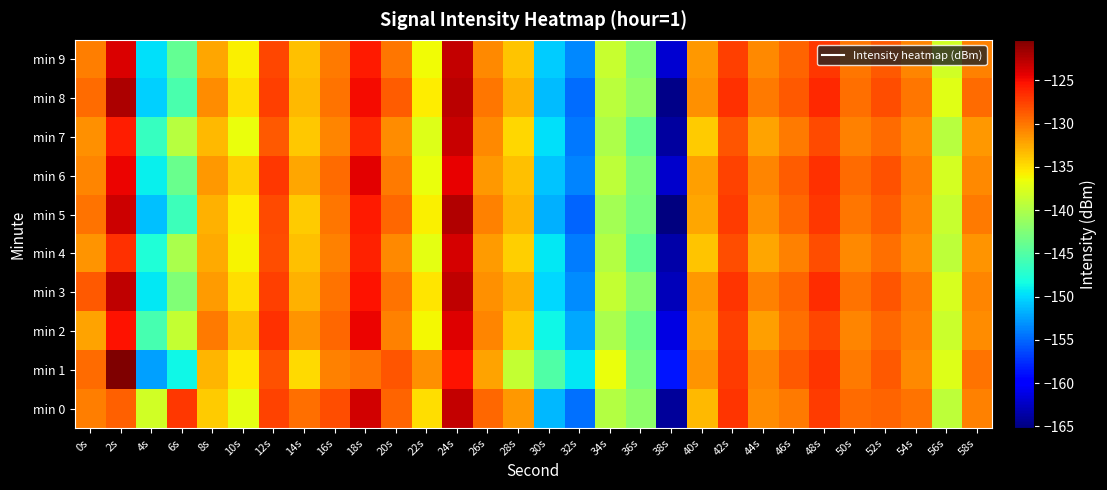

At 10s, list the series in order from largest to smallest.

min 2, min 6, min 3, min 8, min 1, min 5, min 9, min 4, min 7, min 0